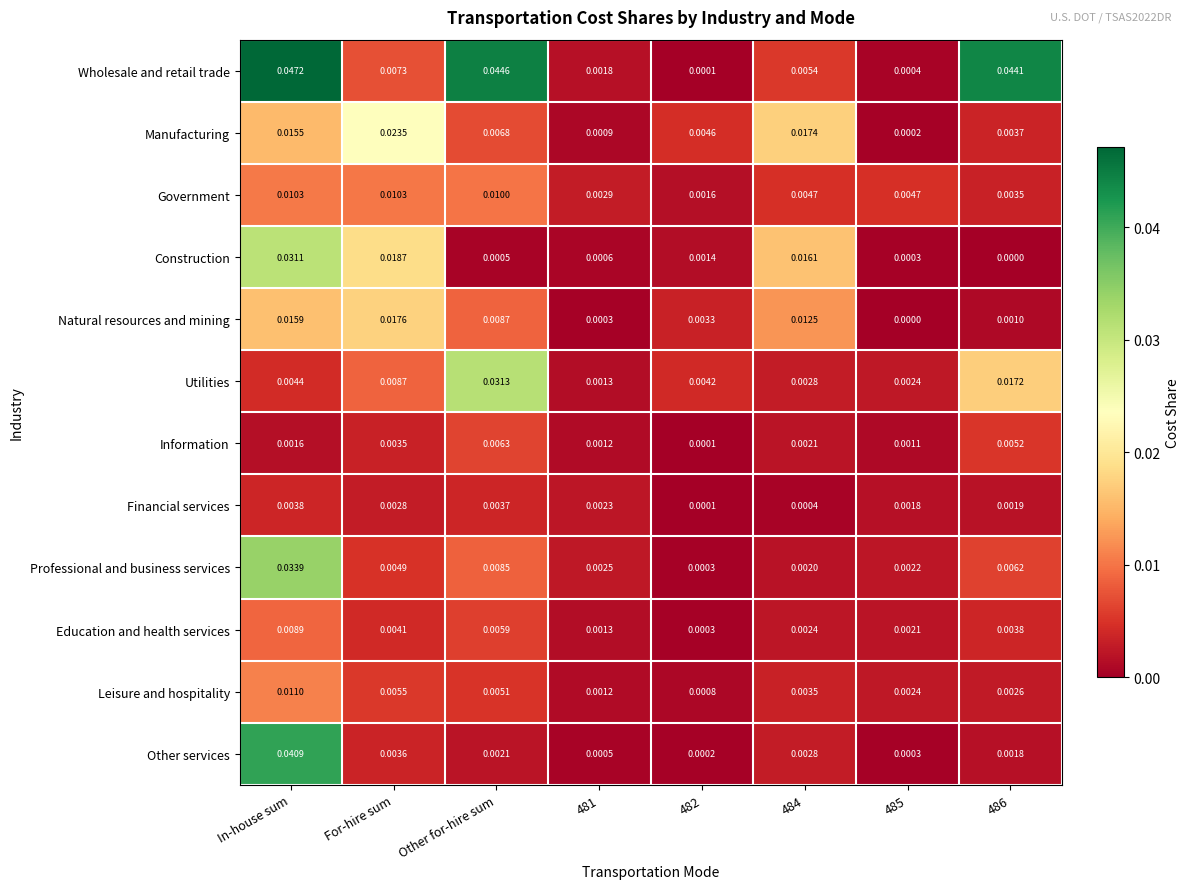

Which series has the largest total across all categories?

Wholesale and retail trade